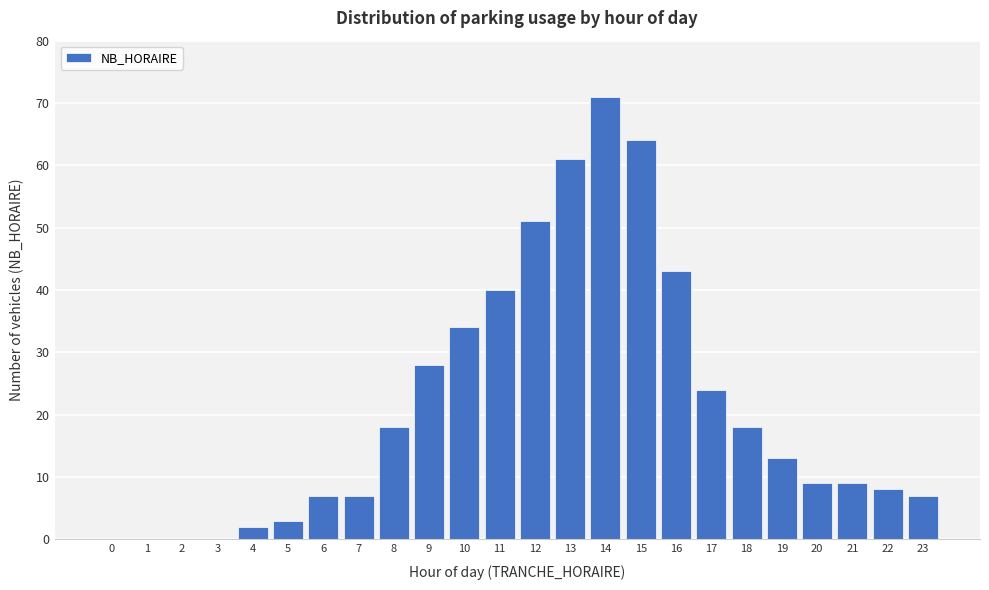

Reading left to right, what are all the values shown in this chart?

0=0	1=0	2=0	3=0	4=2	5=3	6=7	7=7	8=18	9=28	10=34	11=40	12=51	13=61	14=71	15=64	16=43	17=24	18=18	19=13	20=9	21=9	22=8	23=7